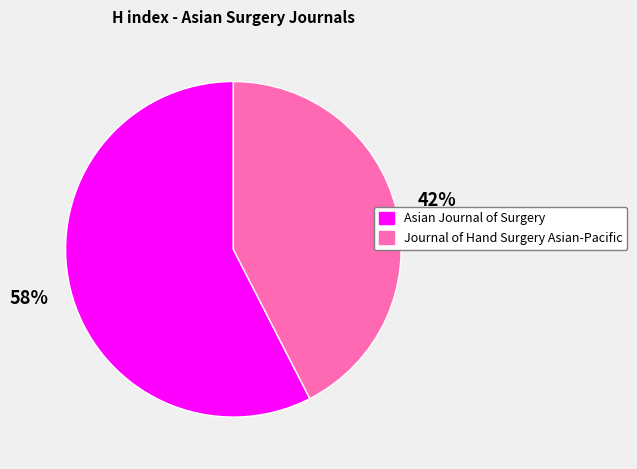

Rank the categories by value from highest to lowest.

Asian Journal of Surgery, Journal of Hand Surgery Asian-Pacific